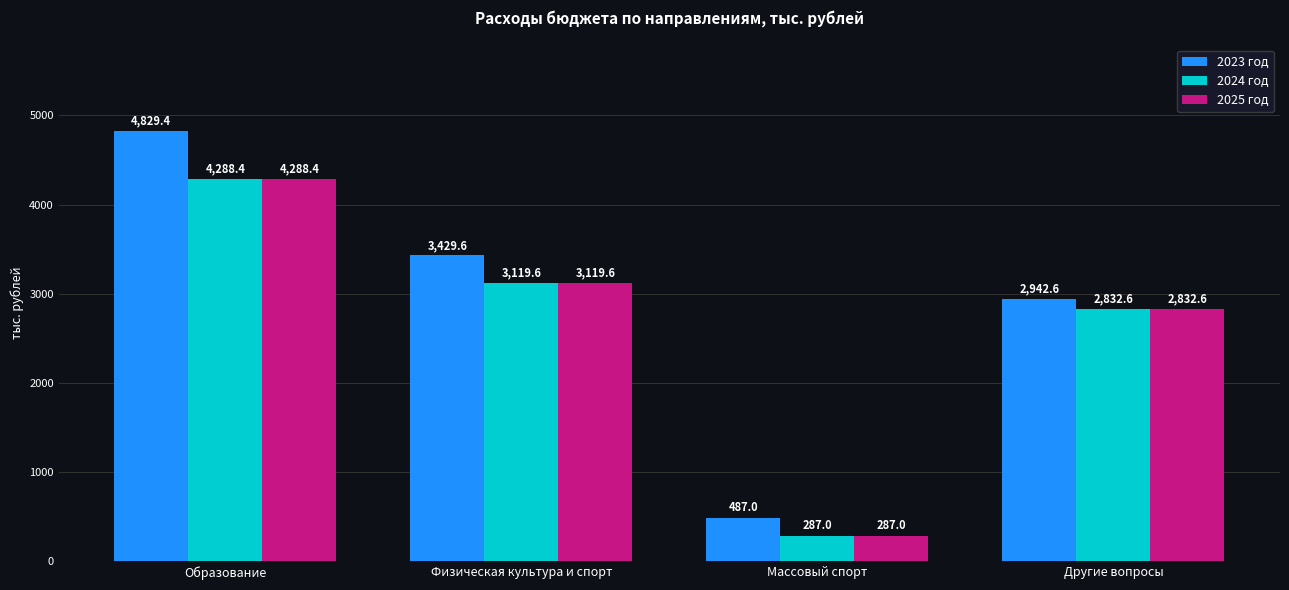

What is the total value across all series at Массовый спорт?

1061.0